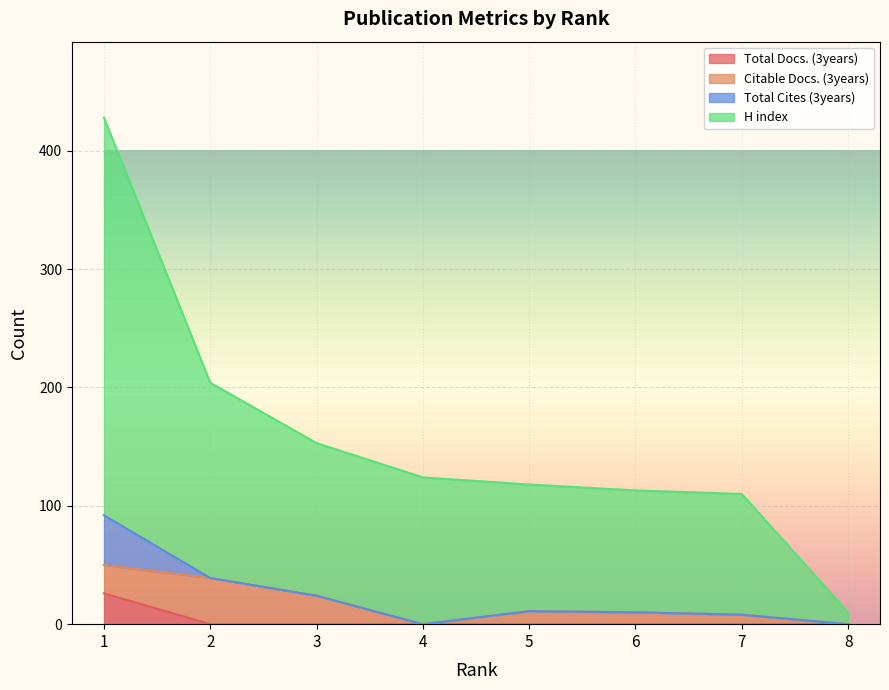

What are all the series names shown in the legend?

Total Docs. (3years), Citable Docs. (3years), Total Cites (3years), H index